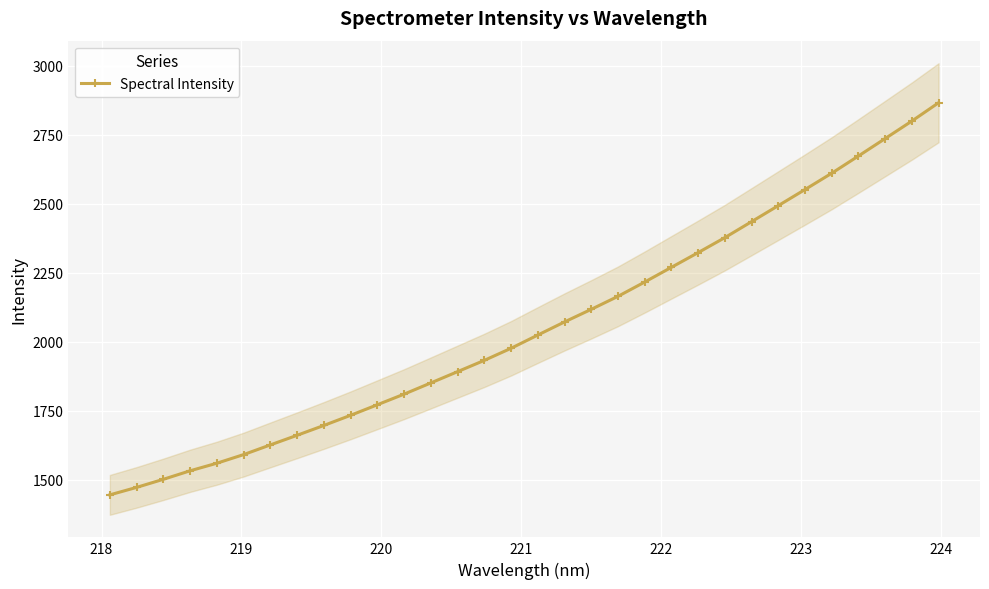

What is the minimum value for Spectral Intensity?

1444.5